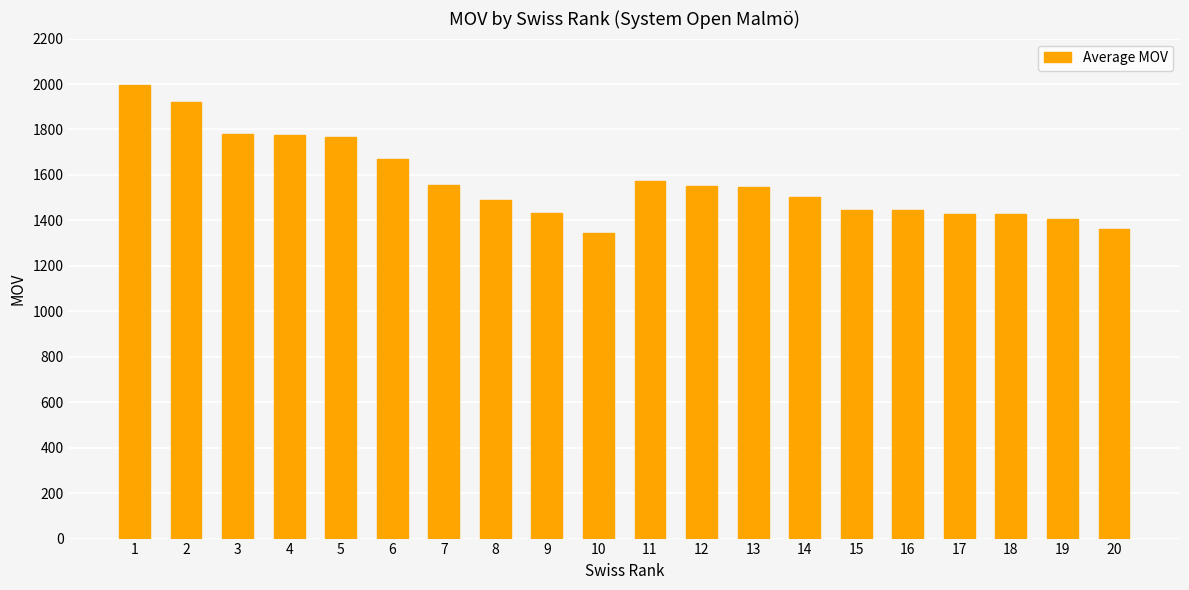

Is it true that the value at 19 is 1969?

False